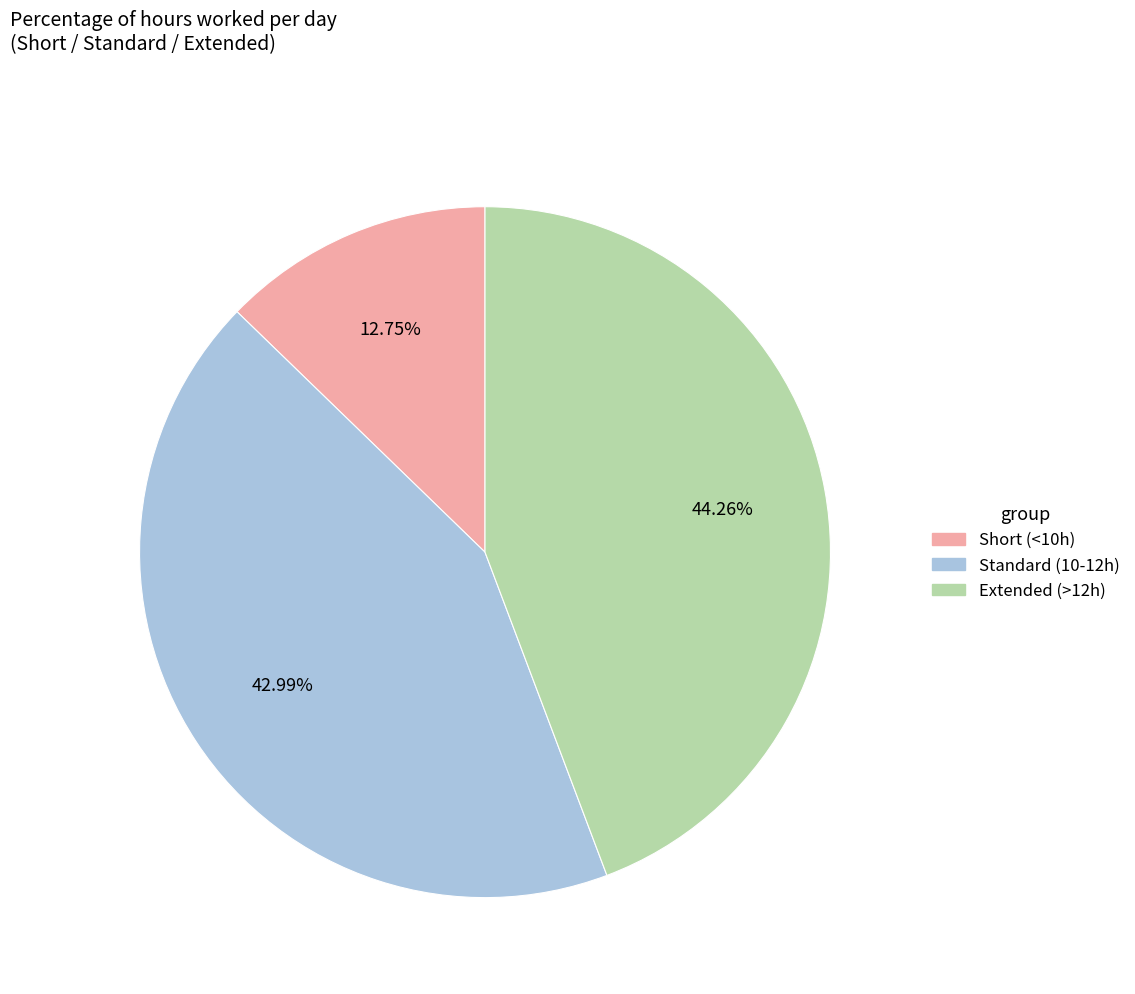

Is there a majority slice in this chart?

No